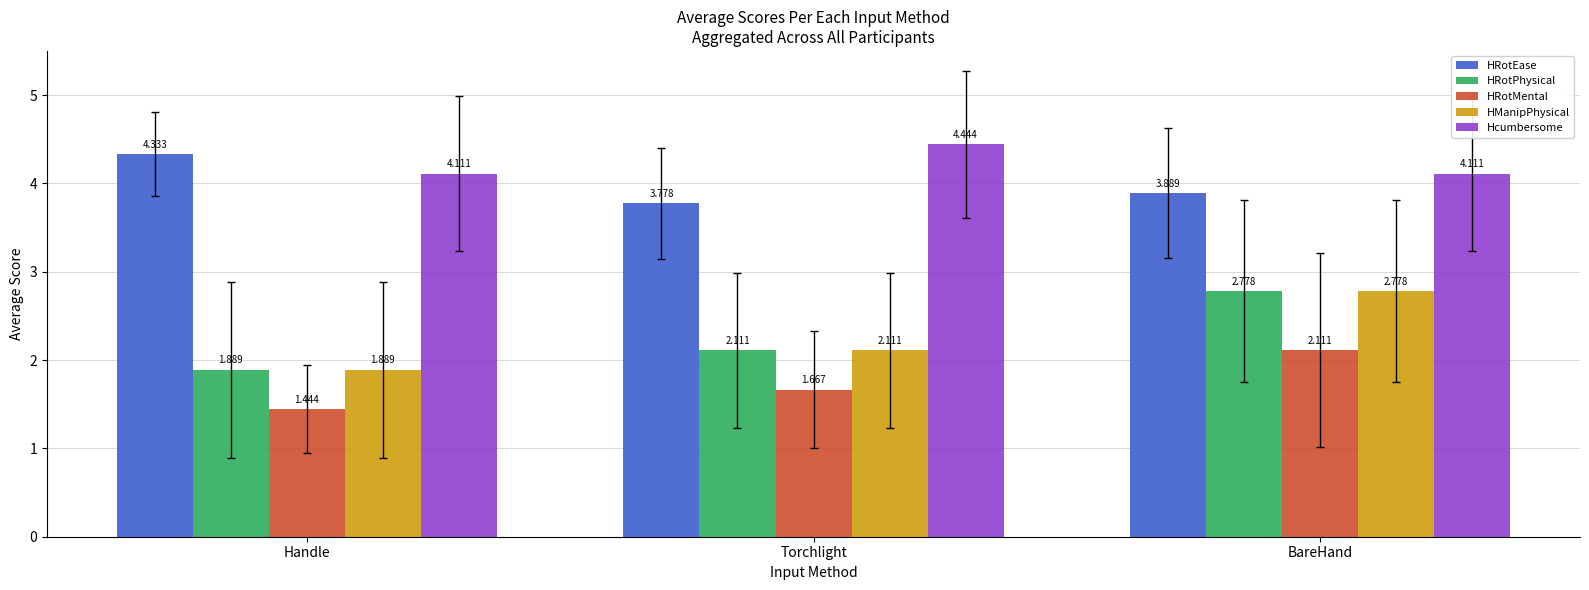

Which category has the lowest value in the HRotEase series?

Torchlight